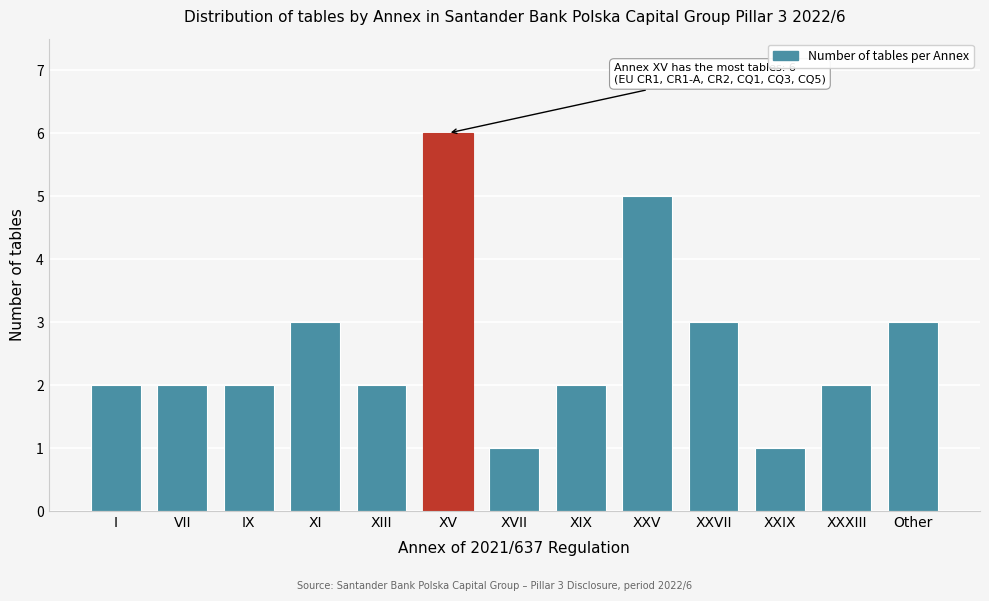

Reading left to right, list all the values displayed in this chart.

2	2	2	3	2	6	1	2	5	3	1	2	3